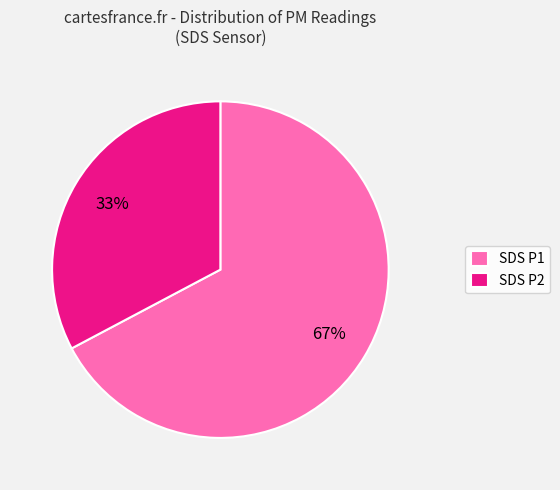

To the nearest percent, what percentage of the pie is SDS P1?

67%